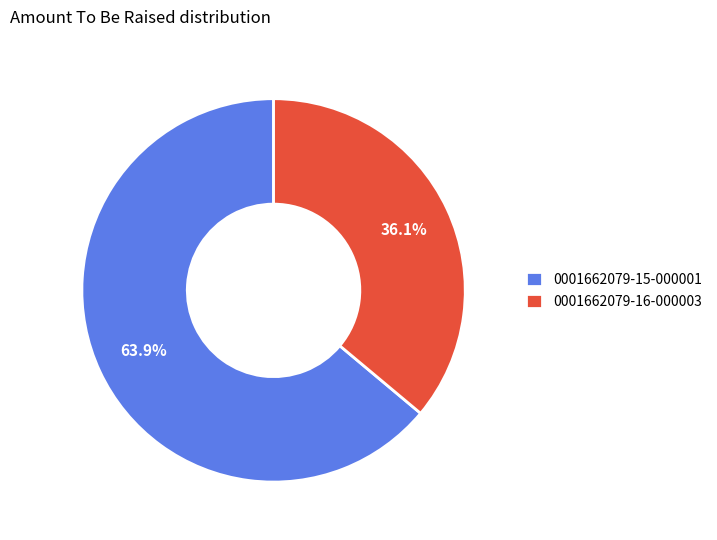

How many slices are in this pie chart?

2